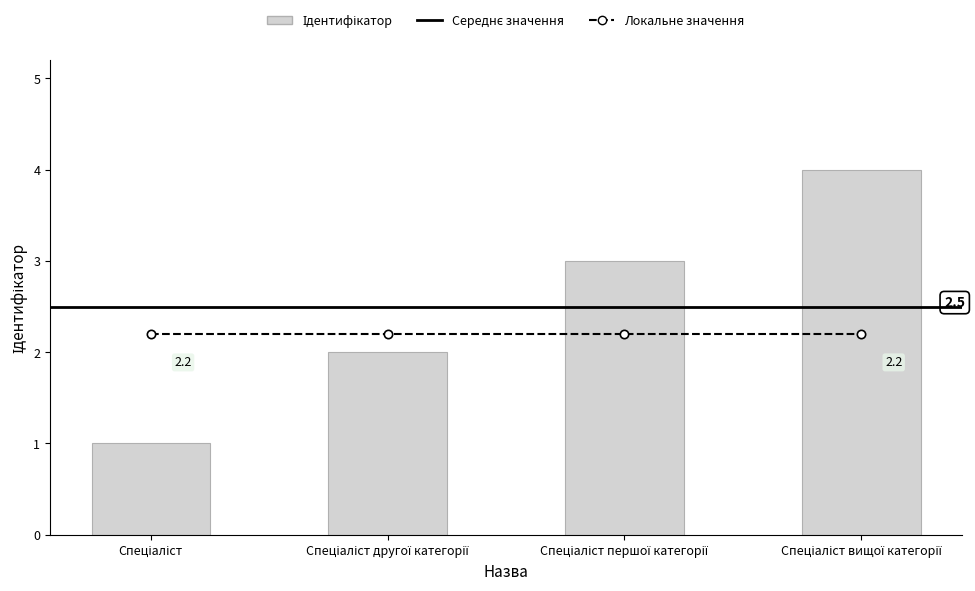

What is the label of the 3rd bar from the left?

Спеціаліст першої категорії